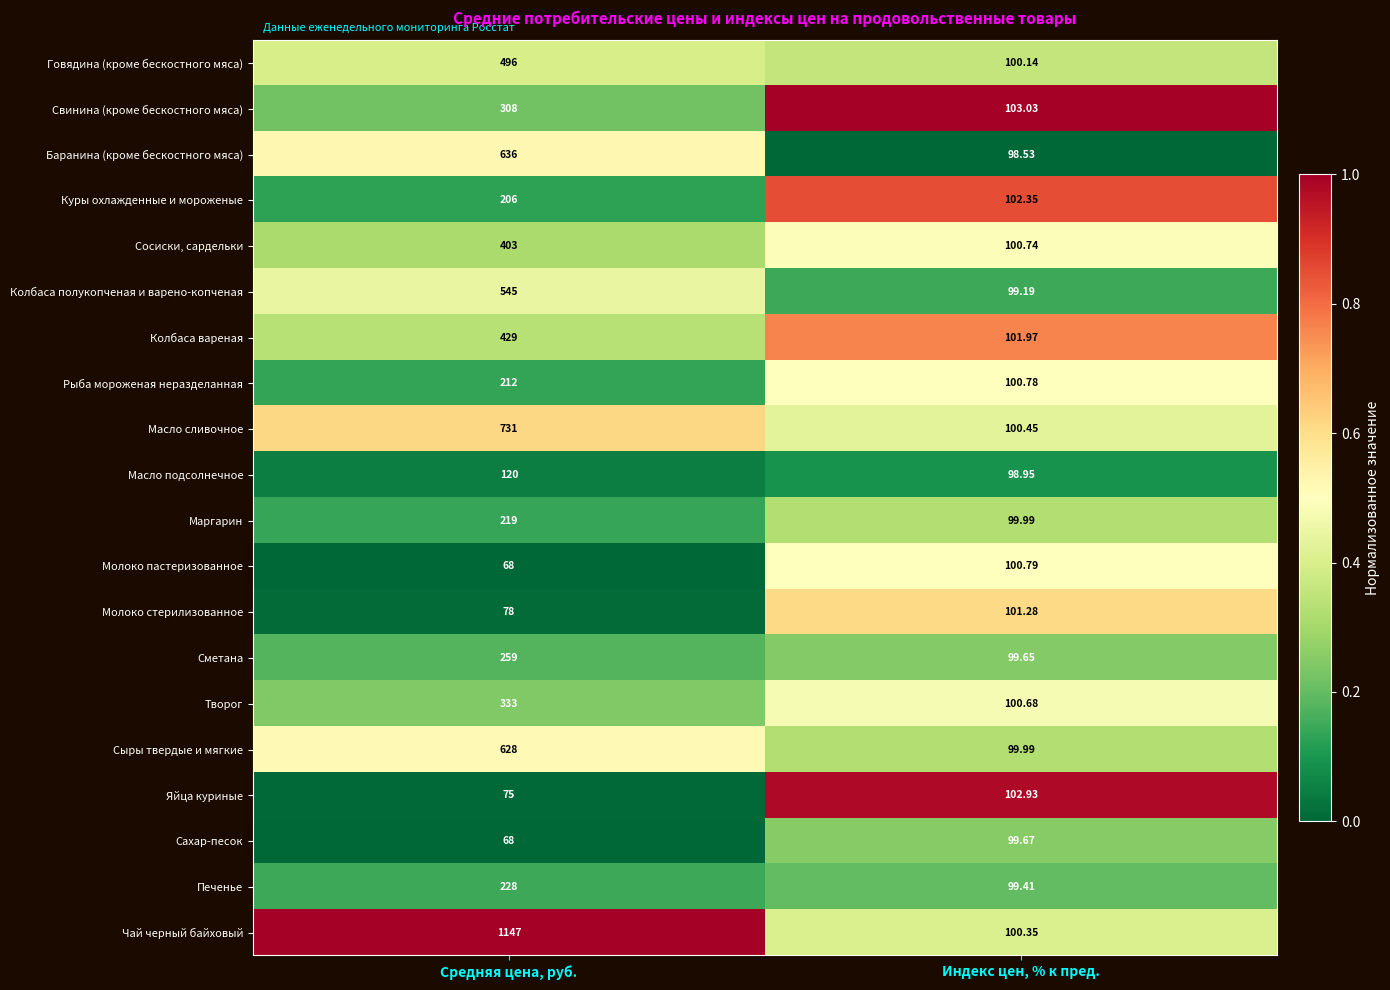

Which series has the widest spread of values?

Чай черный байховый